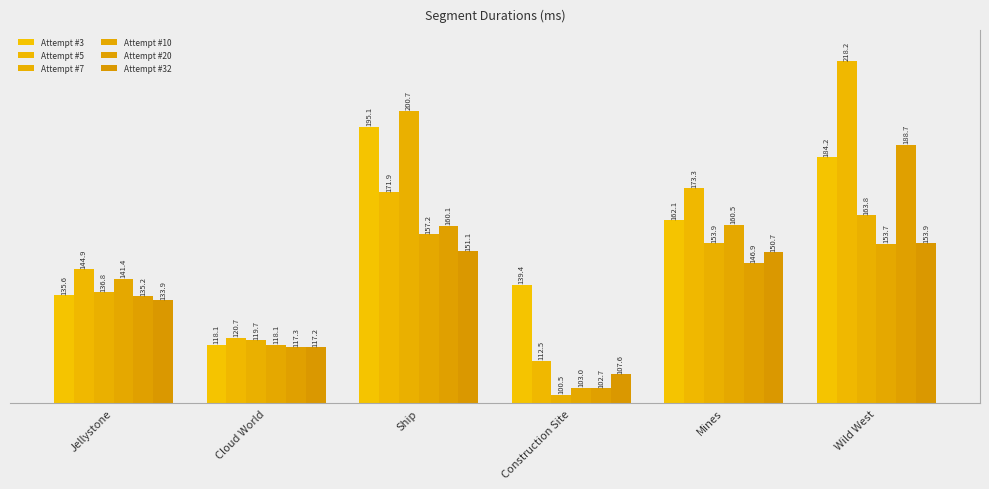

What is the label of the 2nd bar from the left?

Cloud World